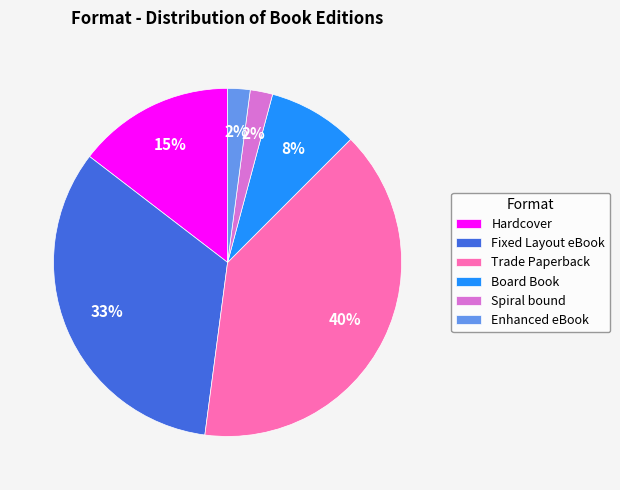

Do Enhanced eBook and Fixed Layout eBook together represent more than half of the pie?

No